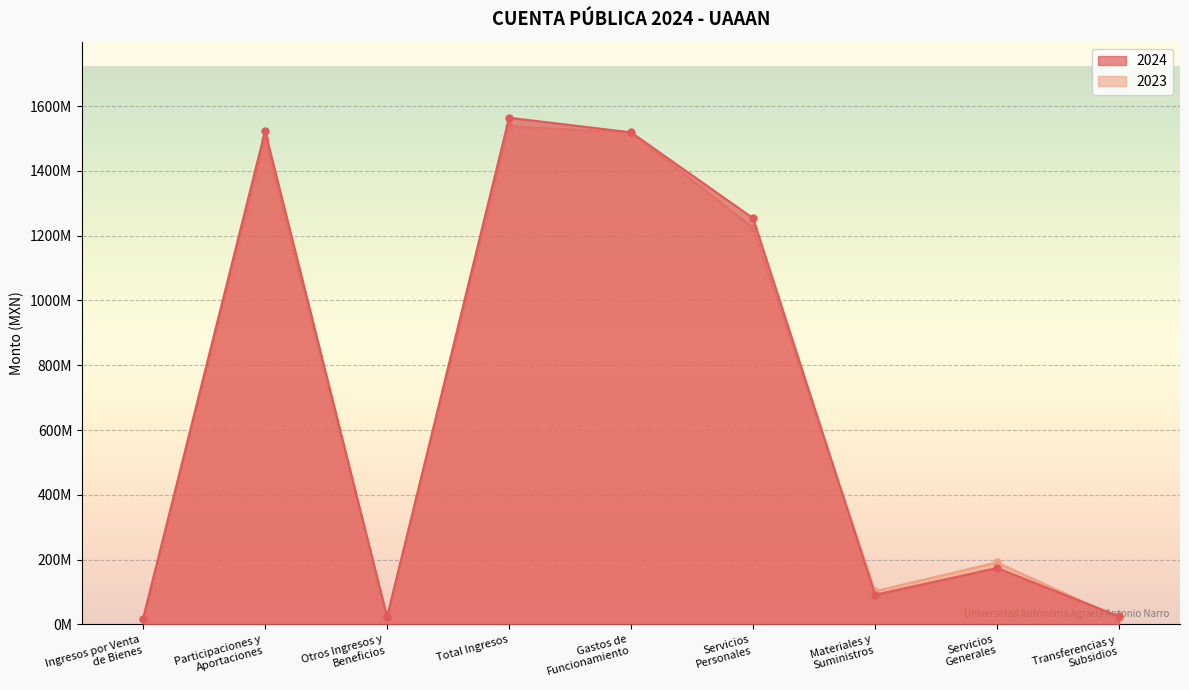

How many values in the 2023 series exceed 191367813?

4